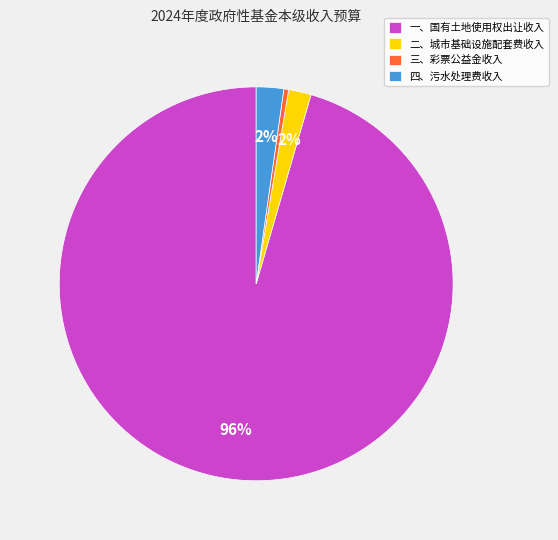

What is the smallest slice in the pie chart?

三、彩票公益金收入